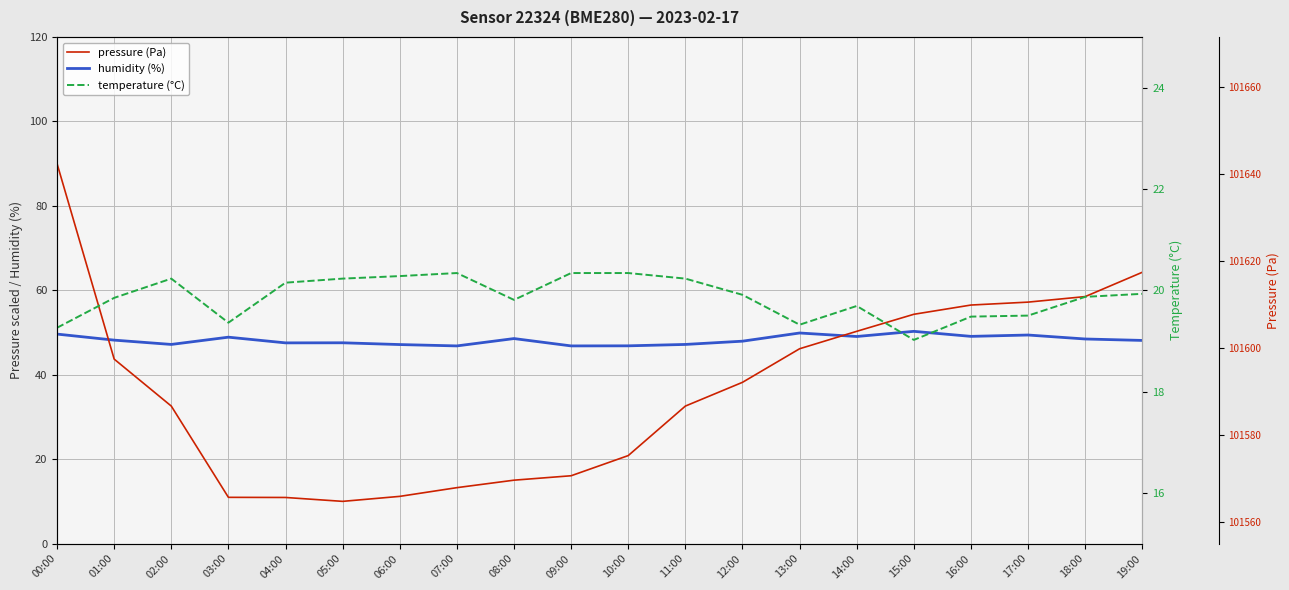

True or false: temperature (°C) has a value of 20.3 at 07:00.

True